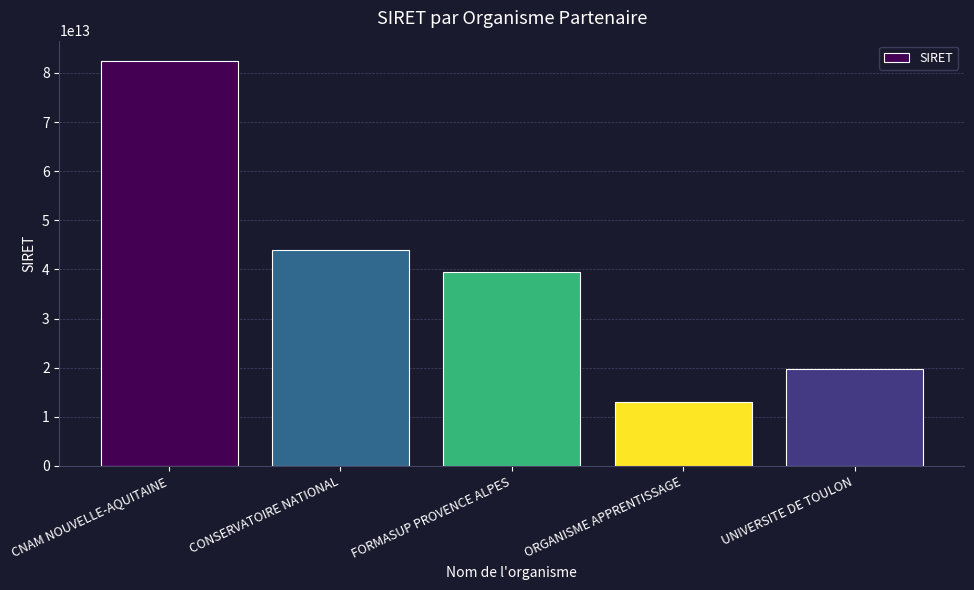

Does the chart contain stacked bars?

No